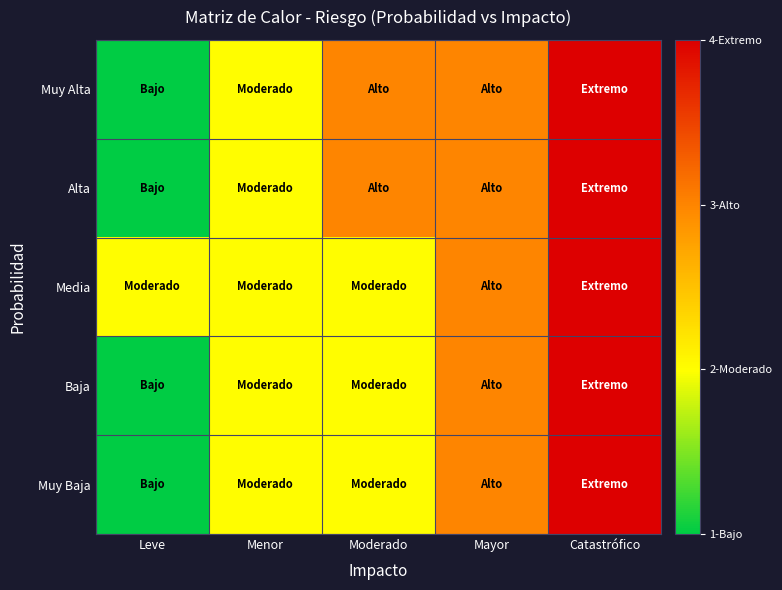

Between Moderado and Catastrófico, which is larger?

Catastrófico